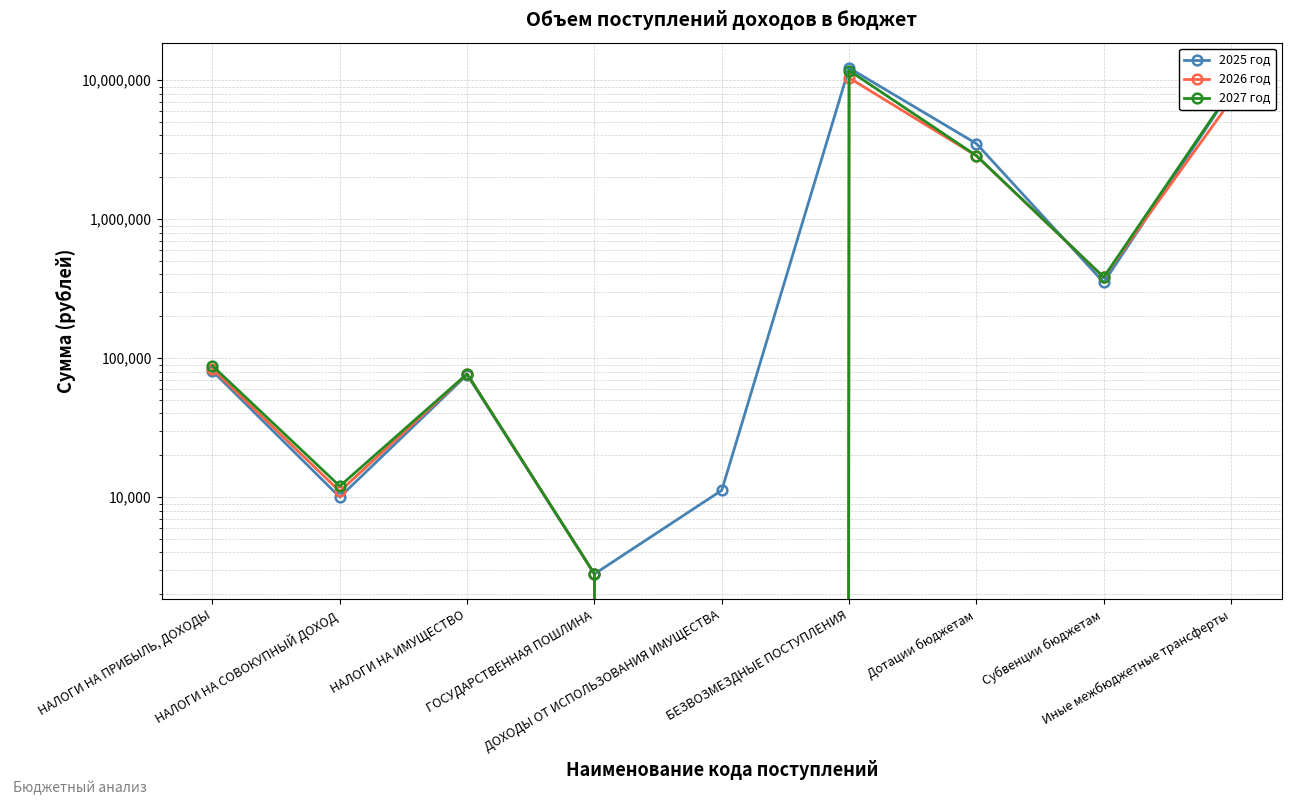

Reading left to right, list all the values displayed in this chart.

2025 год: 81000	10000	76000	2800	11198	12245167	3496940	350488	8397739
2026 год: 84000	11000	77000	2800	0	10393761	2858340	382287	7153134
2027 год: 88000	12000	77000	2800	0	11738761	2863685	382287	8492789